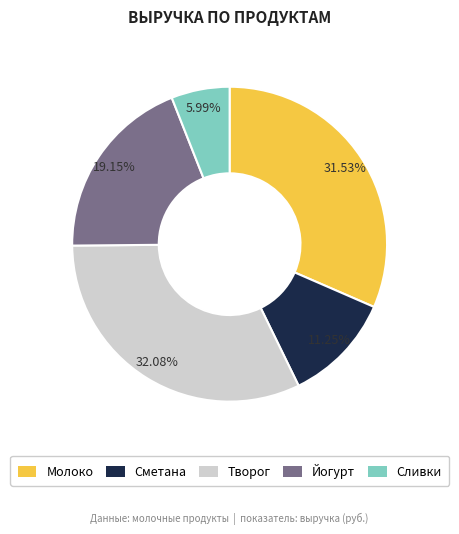

The Творог slice represents 32% of the pie. True or false?

True